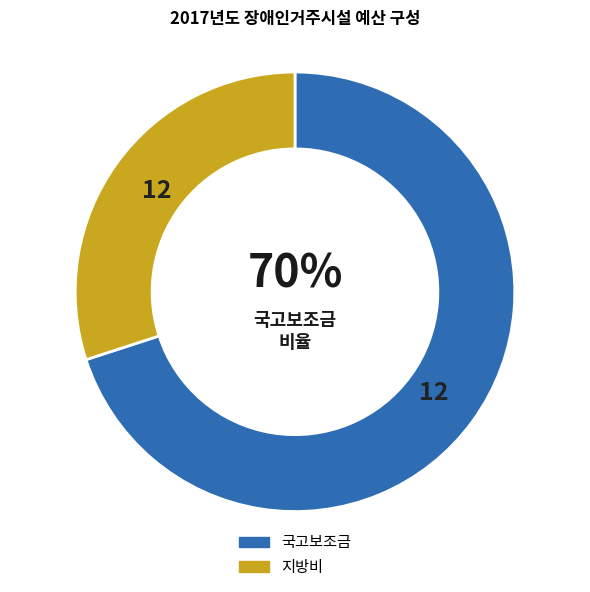

To the nearest percent, what is the difference between the largest and smallest slice percentages?

40%